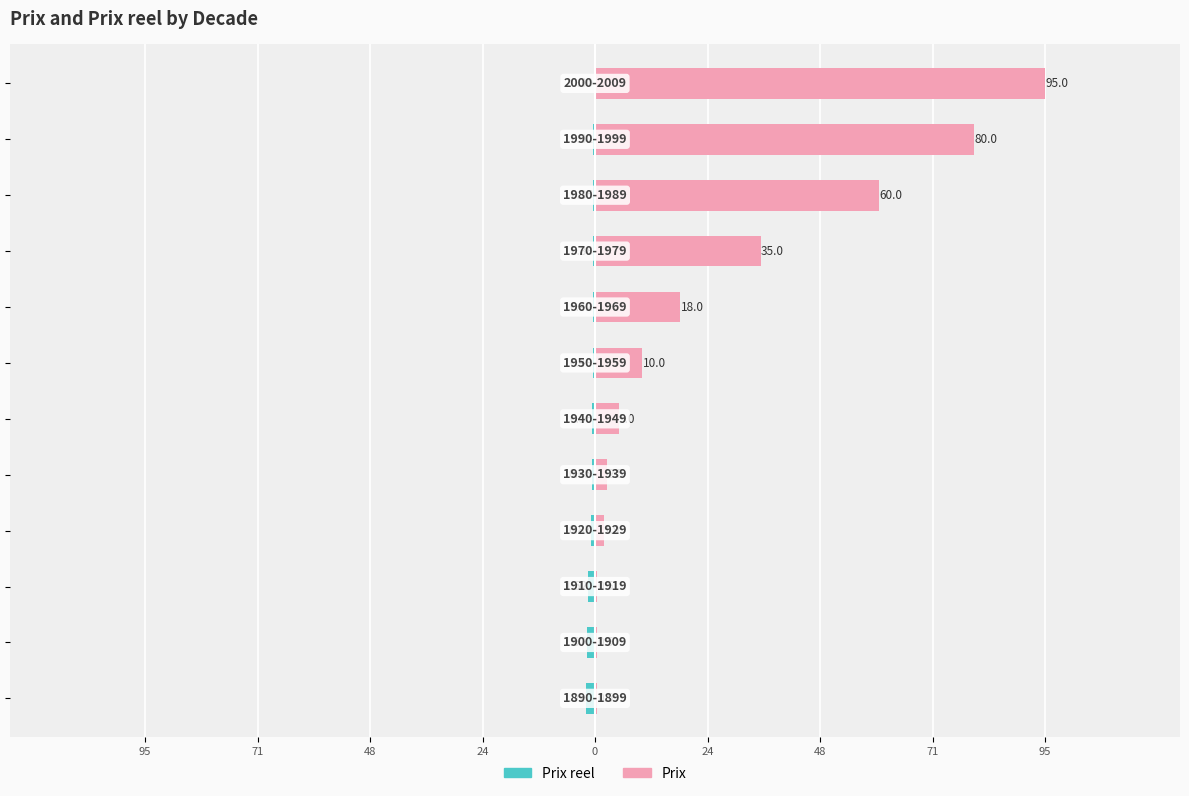

Is the value of Prix at 48 greater than the value of Prix reel at 48?

Yes